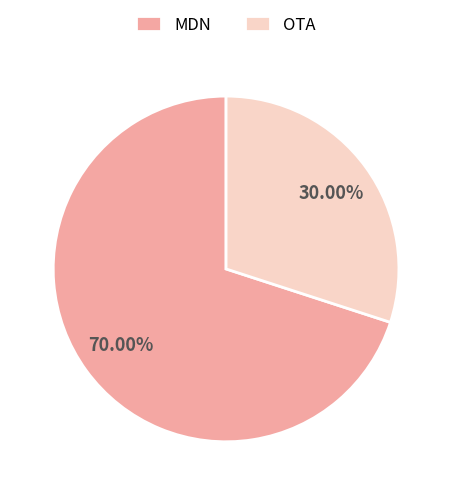

Count the number of slices in the pie.

2